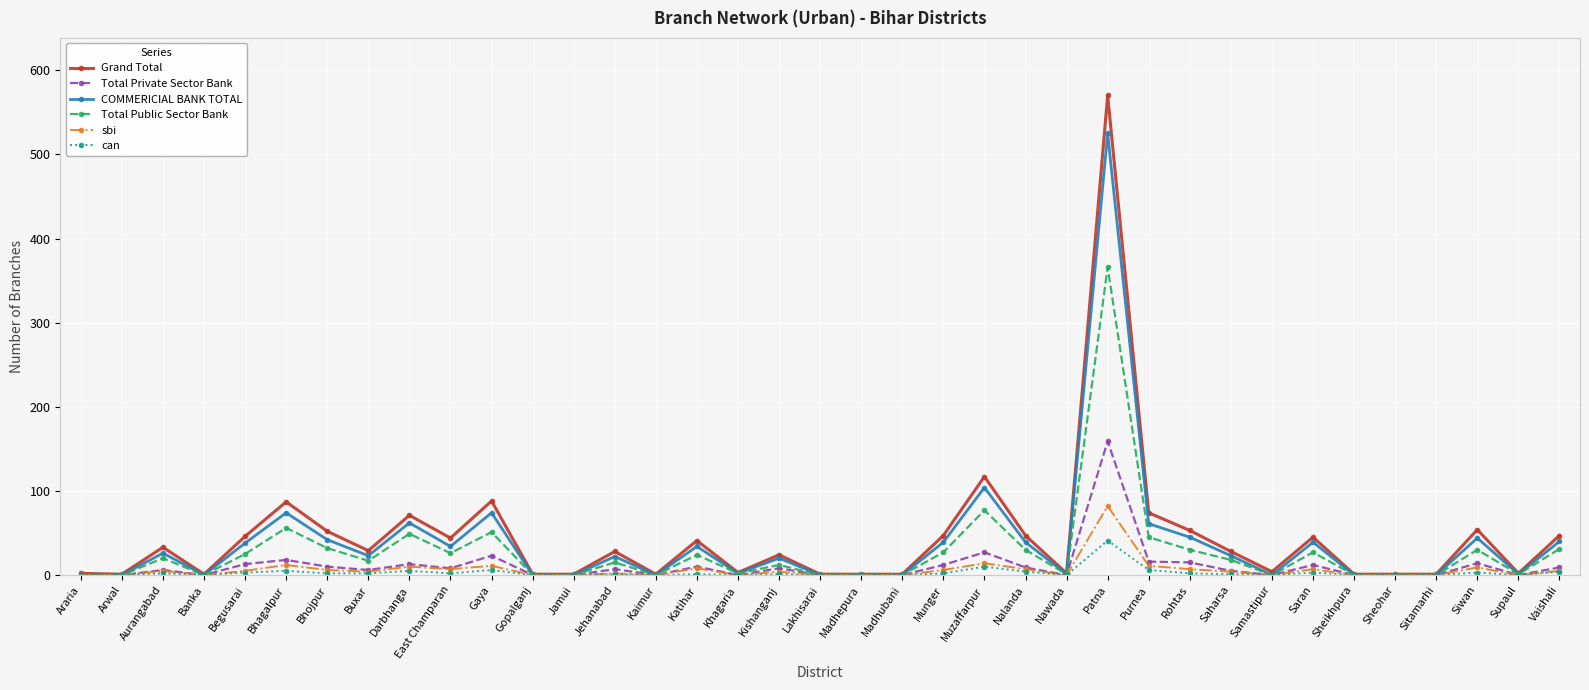

True or false: COMMERICIAL BANK TOTAL has a value of 26 at Aurangabad.

True